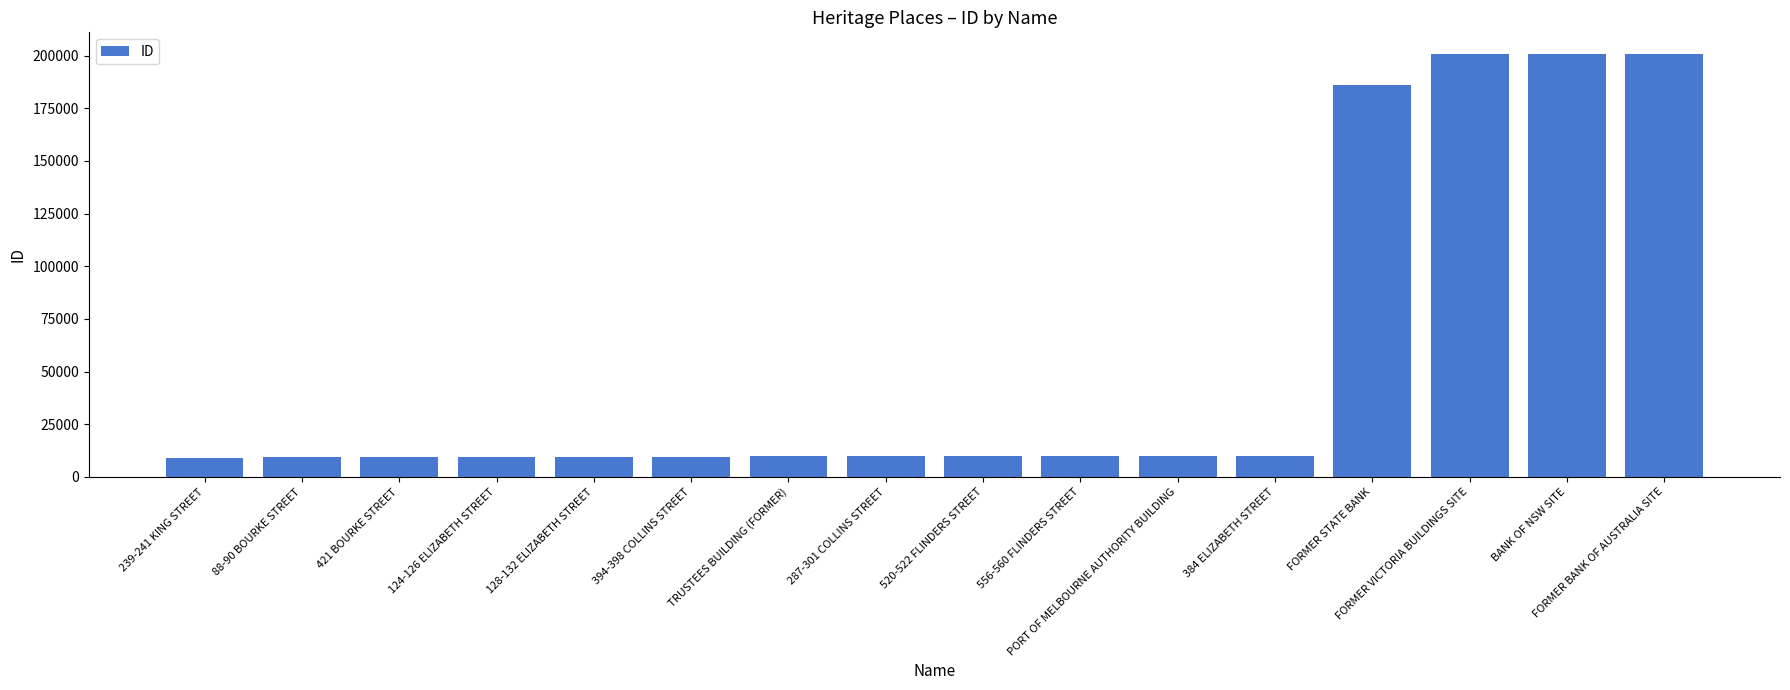

What is the greatest value displayed?

201032